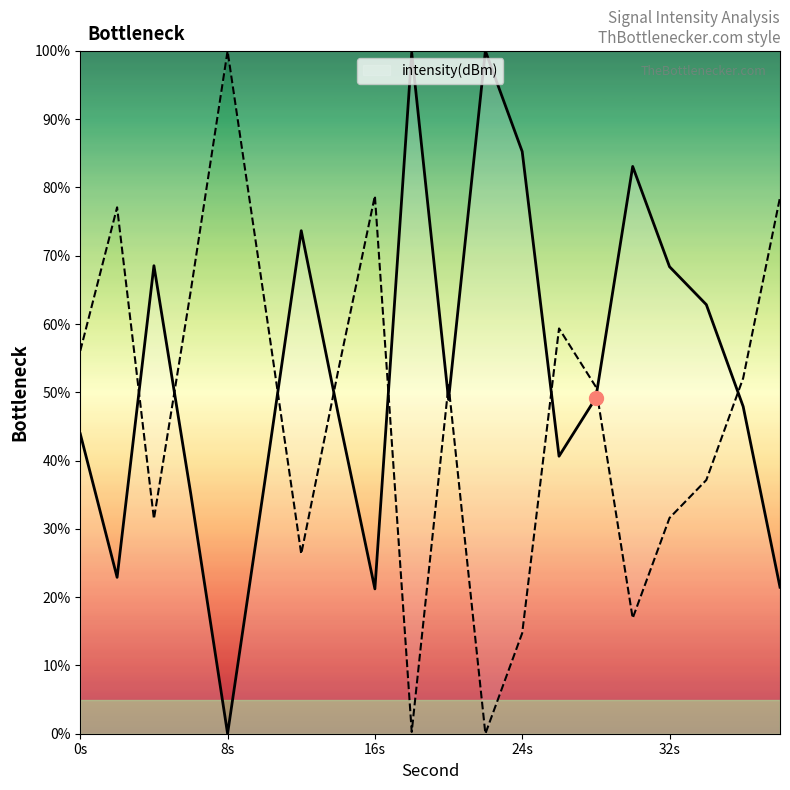

Reading left to right, what are all the values shown in this chart?

43.9	22.9	68.5	35.2	0.0	36.5	73.7	46.9	21.2	99.7	48.9	100.0	85.3	40.6	49.2	83.1	68.4	62.8	47.9	21.5